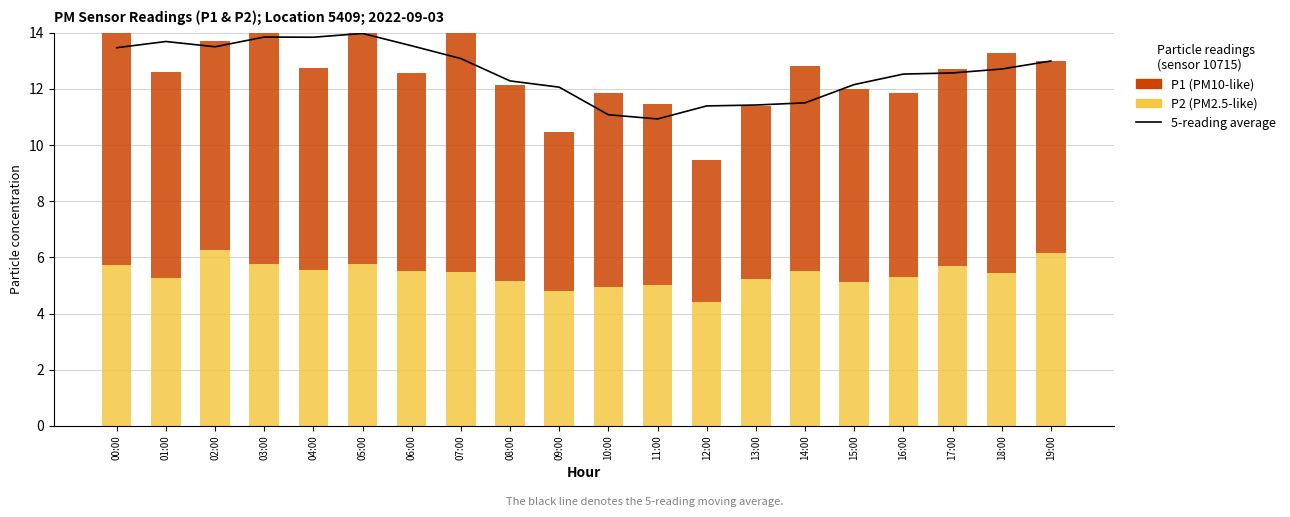

At how many categories does at least one series exceed 10?

20